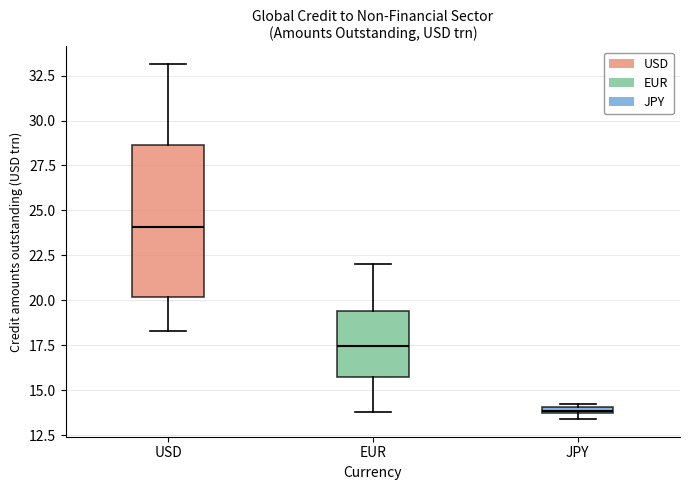

Comparing the boxes themselves (not the whiskers), which one is the tallest?

USD